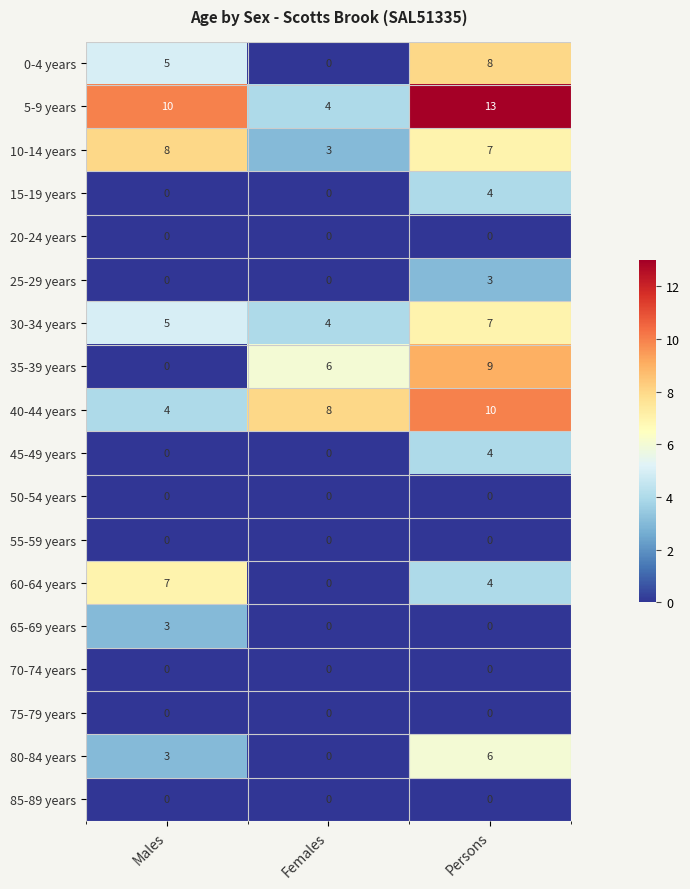

List the labels in order of 10-14 years value, smallest first.

Females, Persons, Males